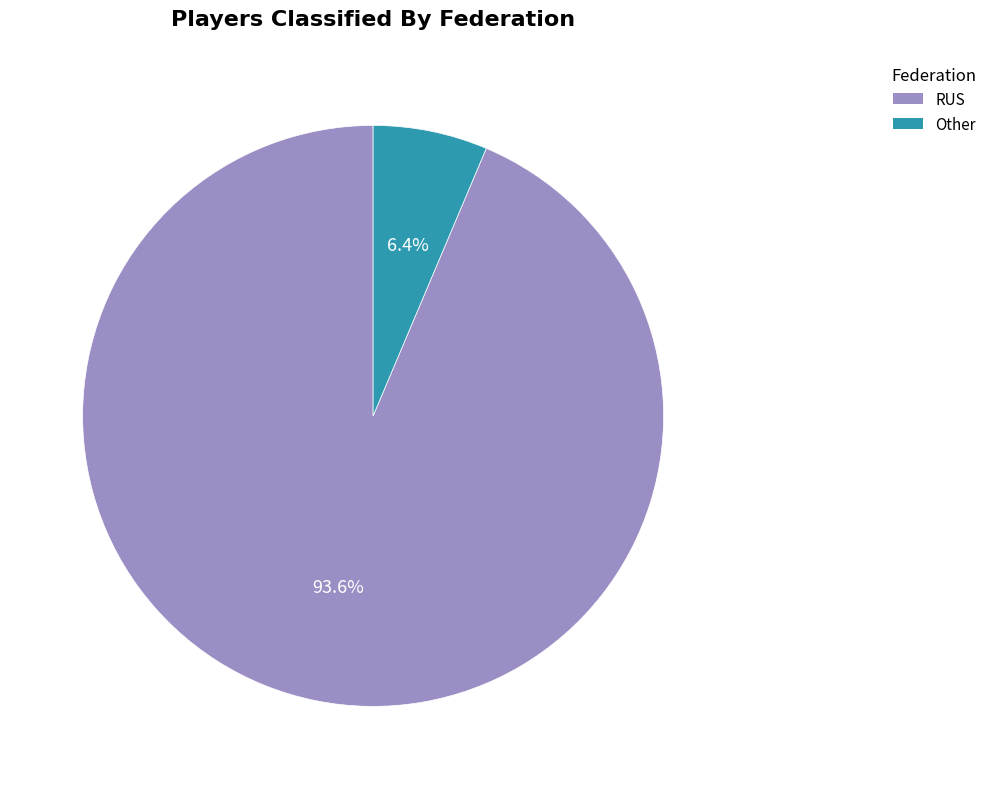

Is Other the majority of the pie?

No